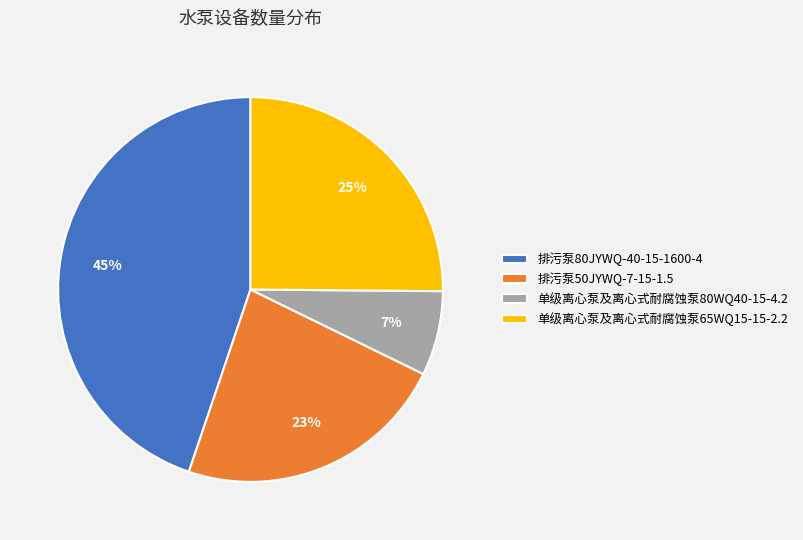

To the nearest percent, what is the average slice percentage?

25%